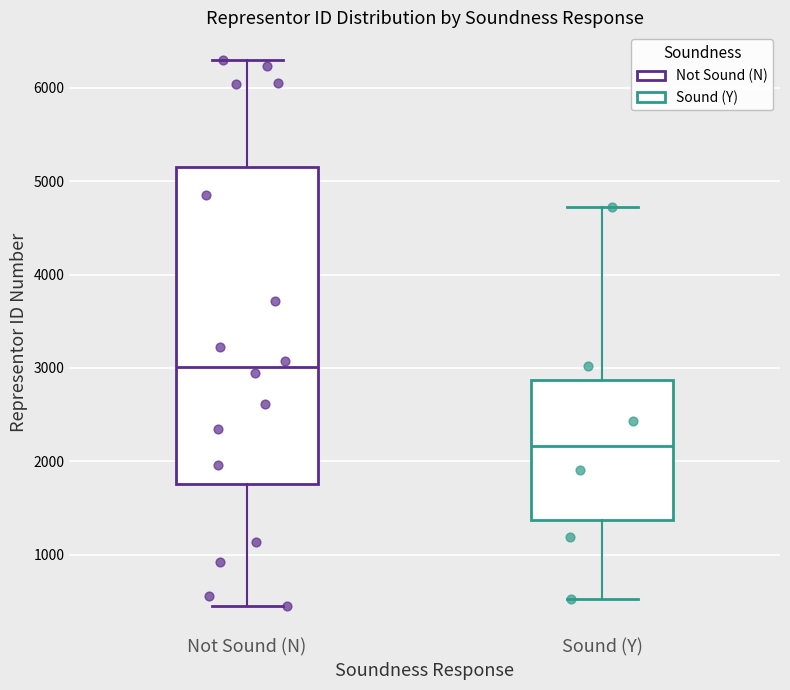

Which box is the tallest, from its lower edge to its upper edge?

Not Sound (N)